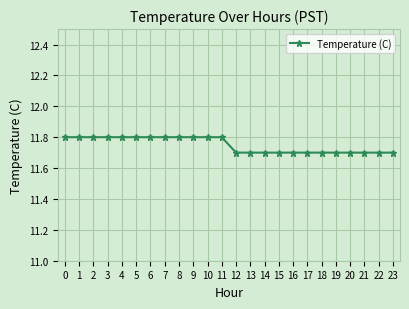

What is the smallest value displayed?

11.7